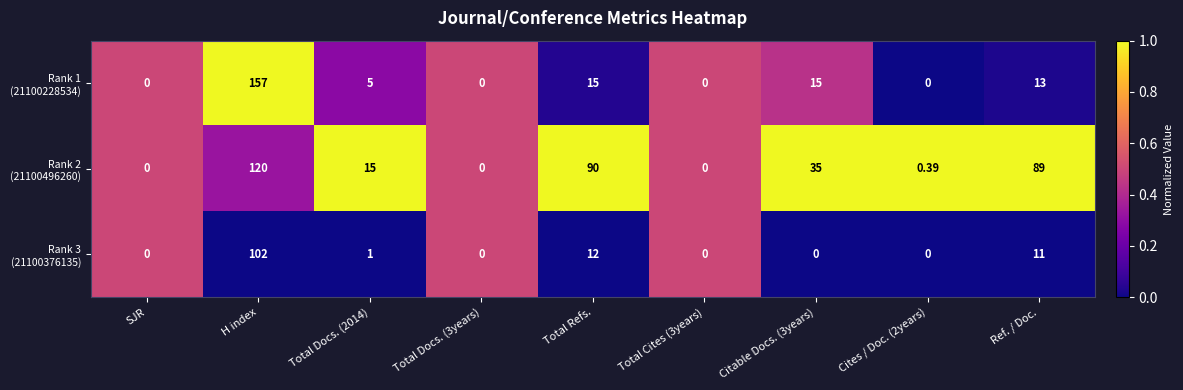

At which category is the sum across all series the highest?

H index